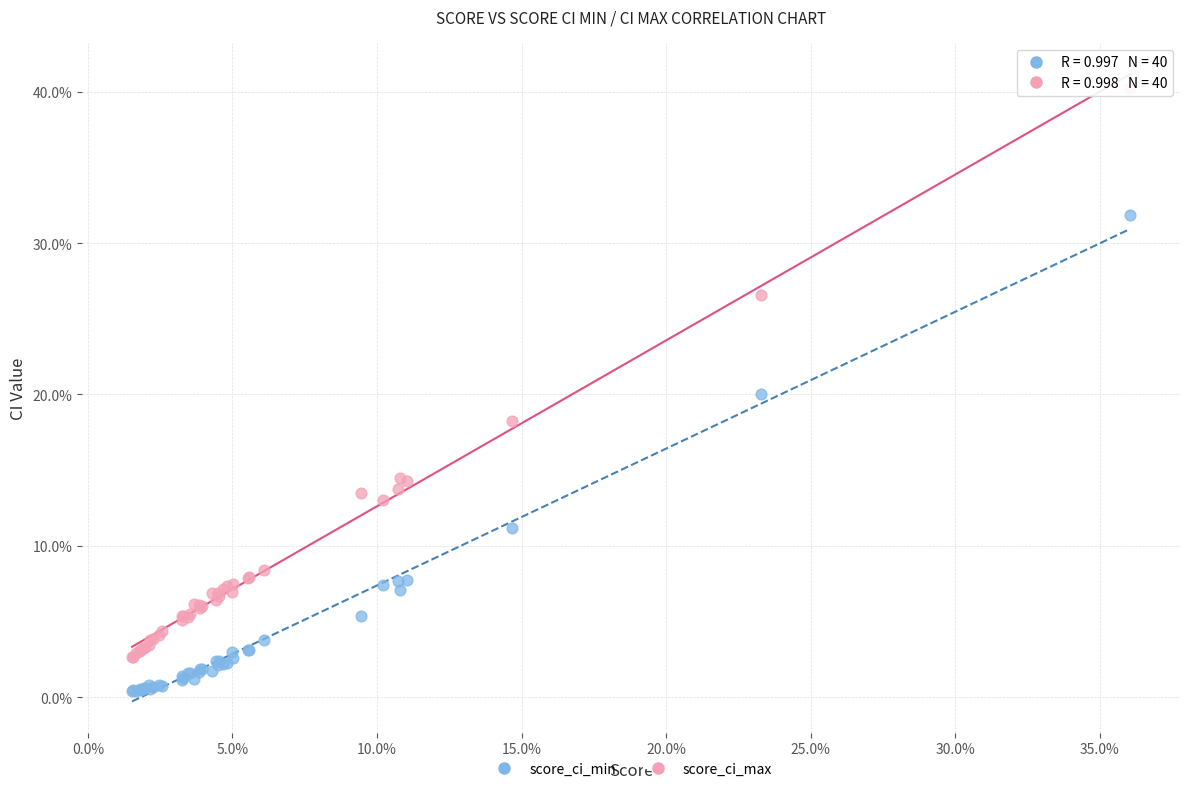

What are all the series names shown in the legend?

score_ci_min, score_ci_max